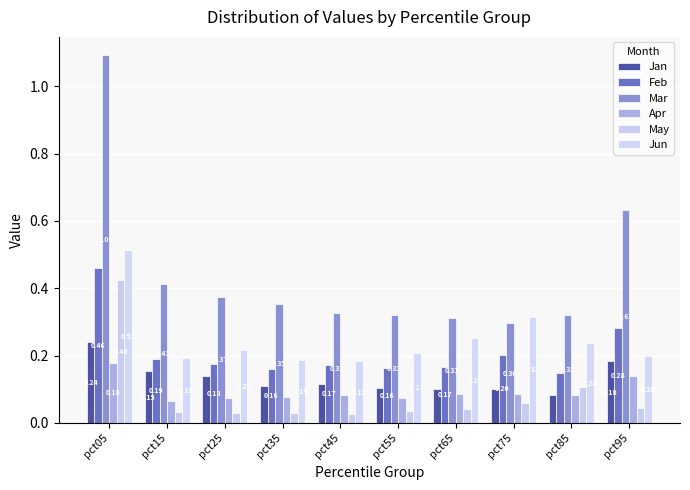

At which category is the sum across all series the highest?

pct05